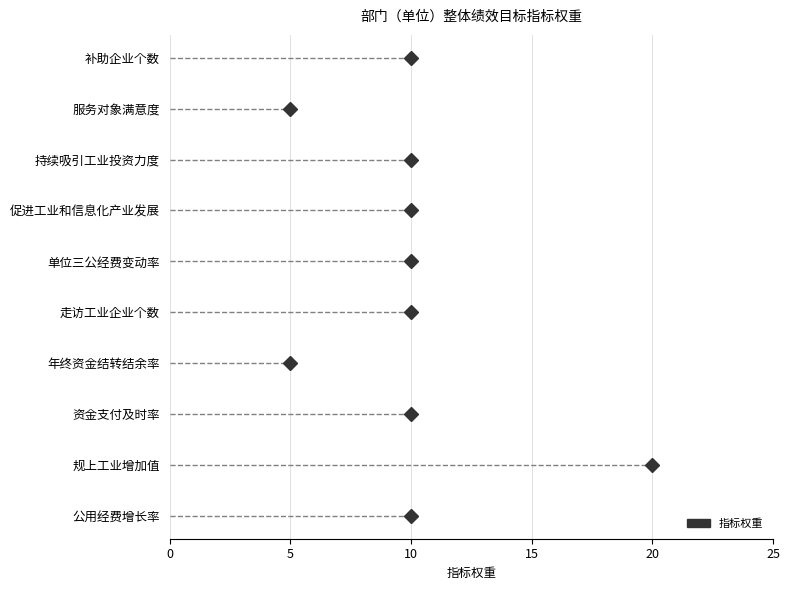

What is the average value?

10